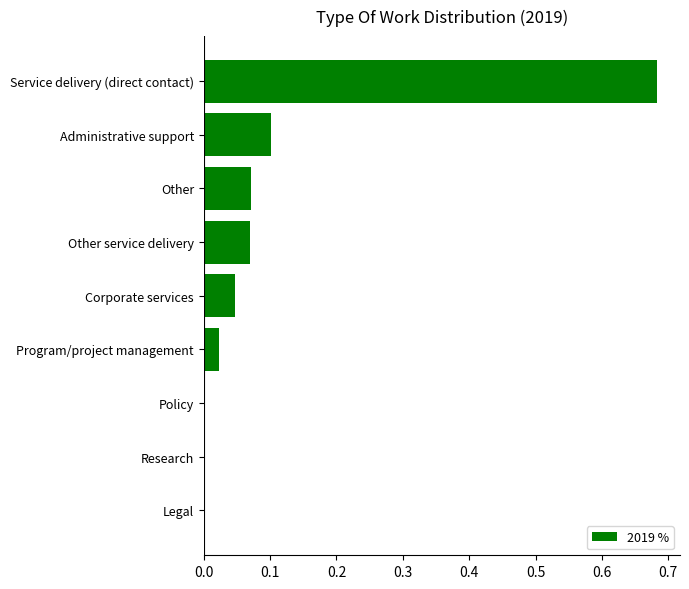

At which category does the chart reach its peak across all series?

Service delivery (direct contact)